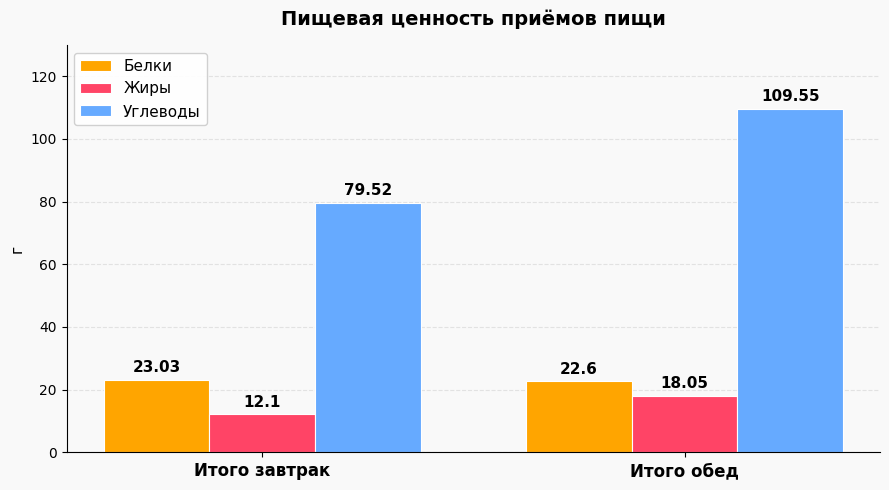

The Белки series shows 23.0 at Итого завтрак. True or false?

True